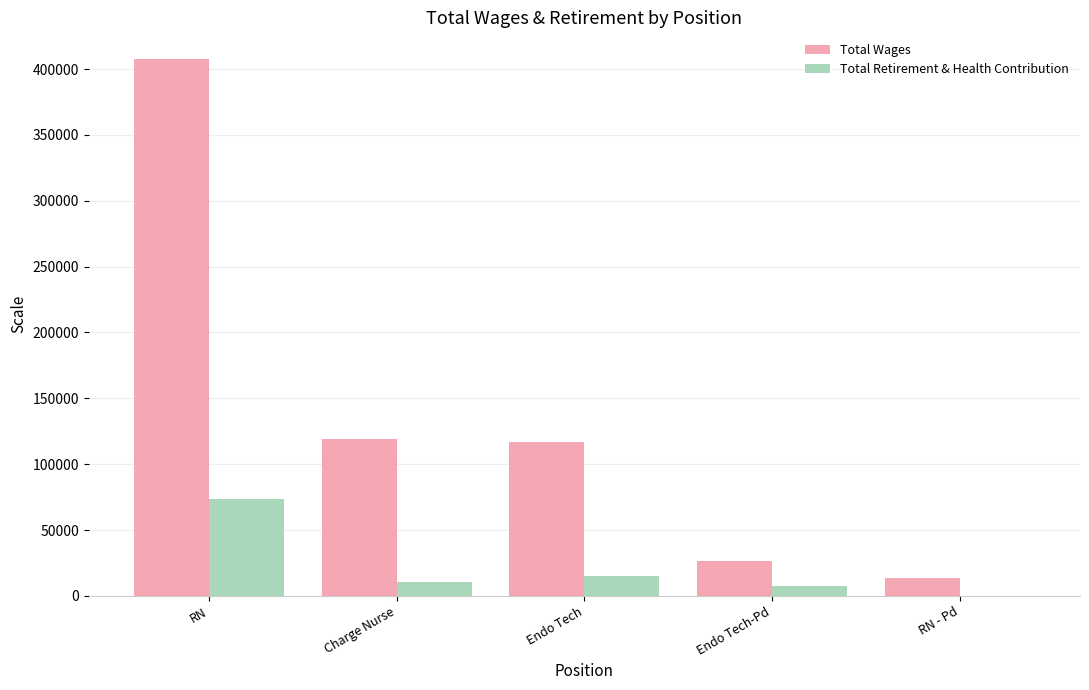

What is the total value across all series at Charge Nurse?

129325